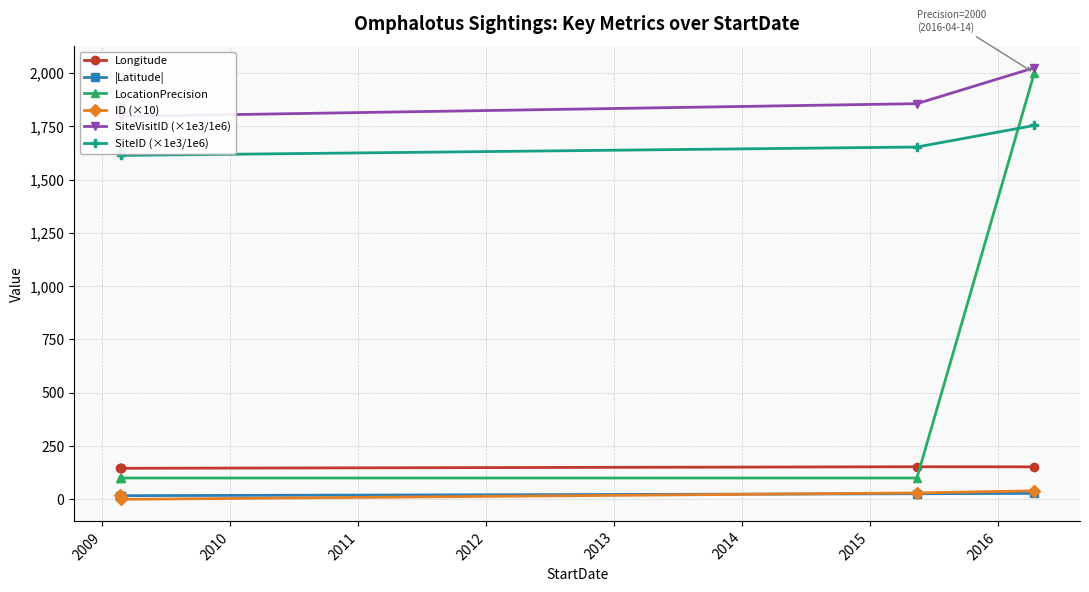

True or false: ID (×10) and LocationPrecision cross at least once.

False